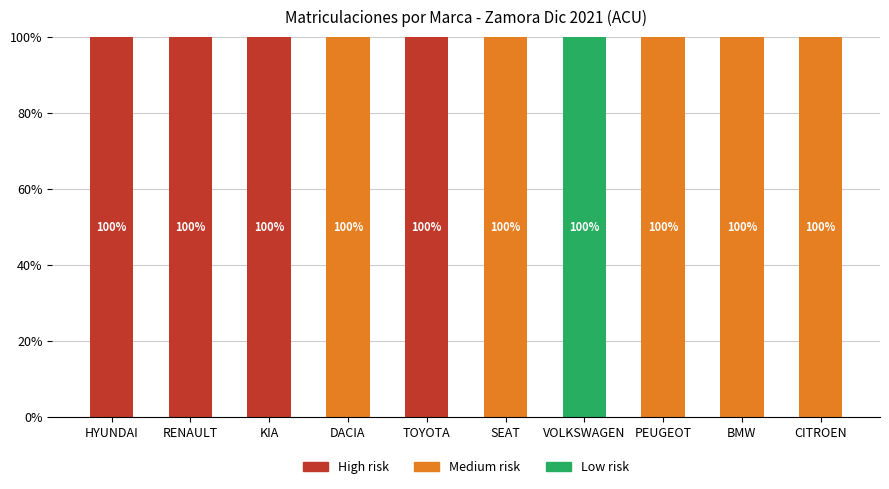

What is the maximum value for Low risk?

100